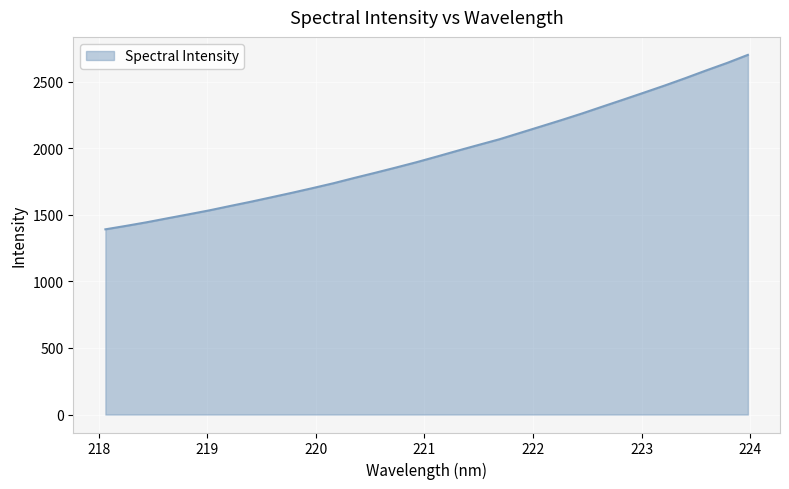

What is the minimum value shown in the chart?

1391.3